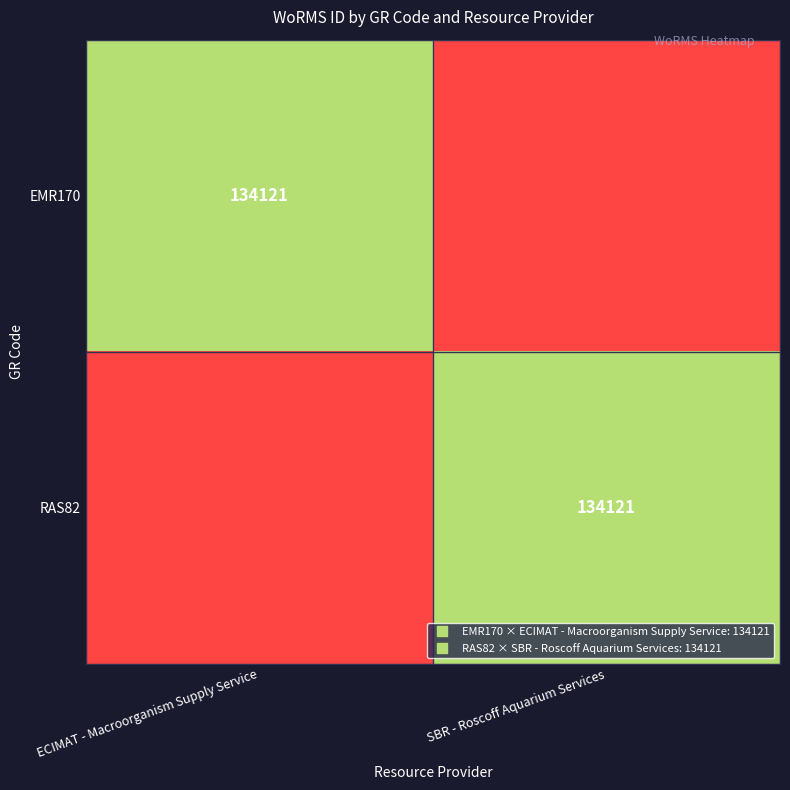

True or false: RAS82 has a value of 0 at ECIMAT - Macroorganism Supply Service.

True